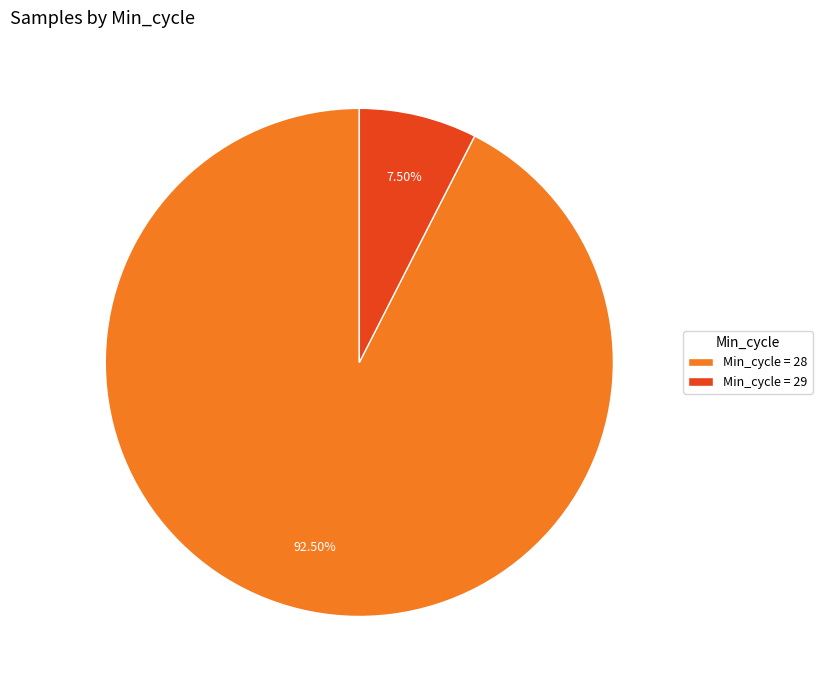

What is the ratio of the value at Min_cycle = 28 to the value at Min_cycle = 29?

12.3